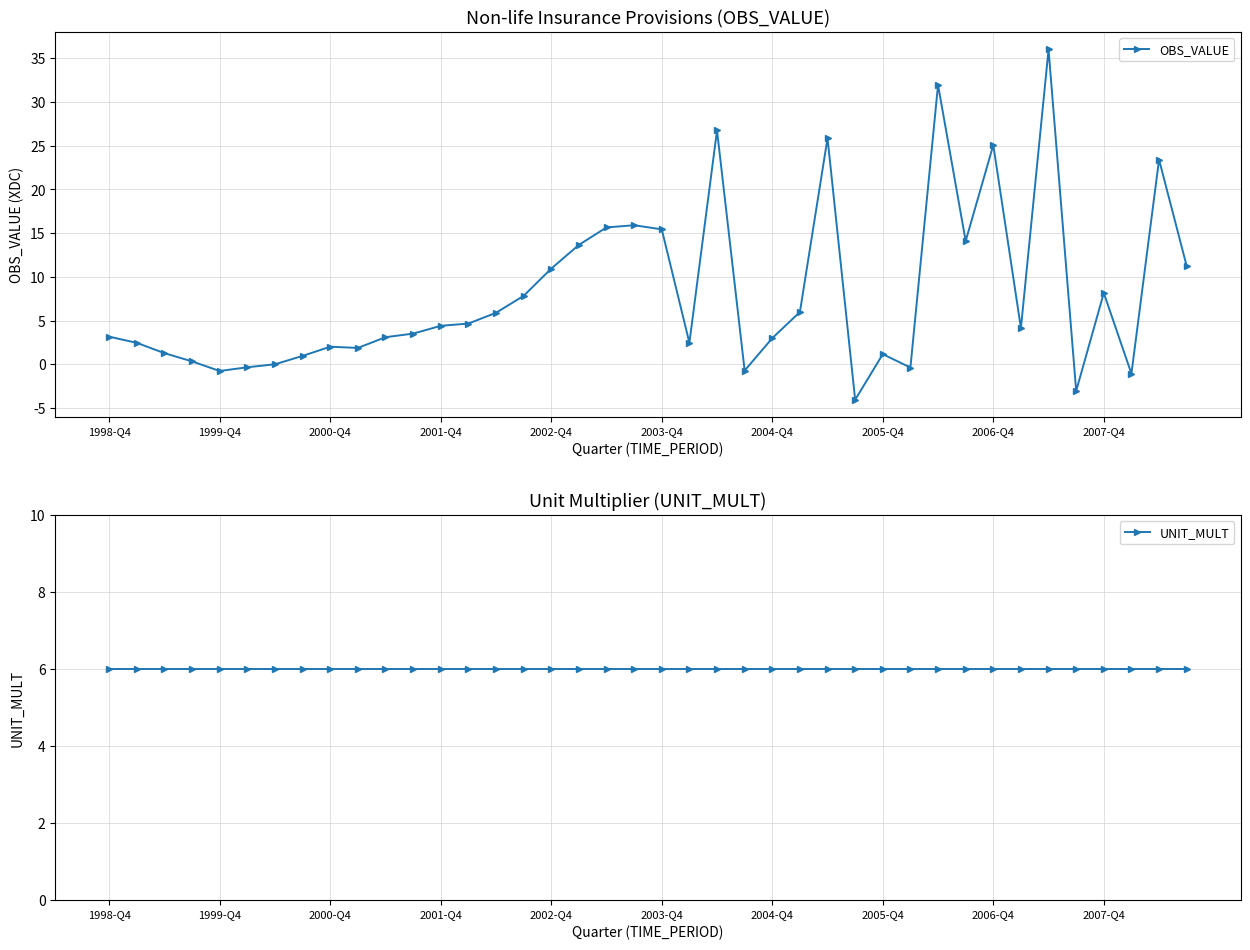

What is the lowest value of the OBS_VALUE series?

-4.1